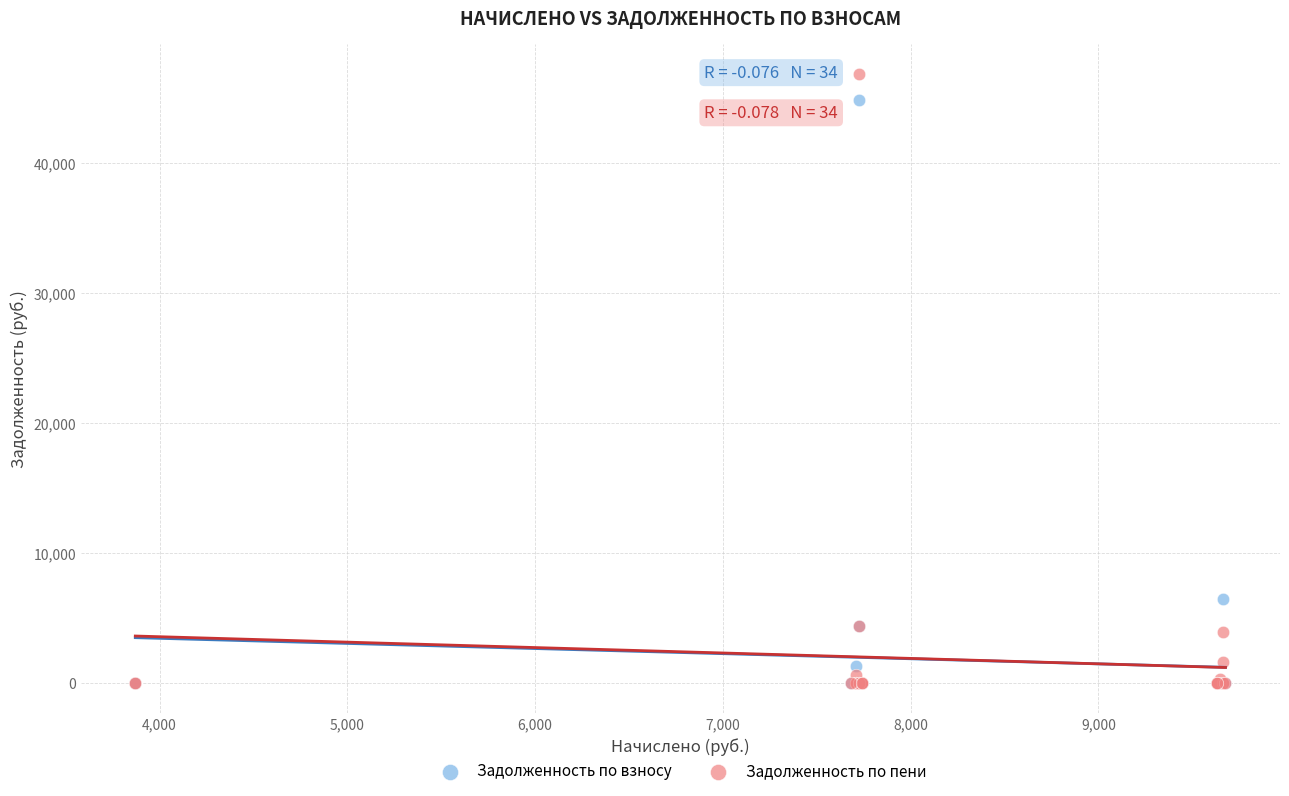

In the Задолженность по взносу series, what Y value is closest to 22446?

6482.7